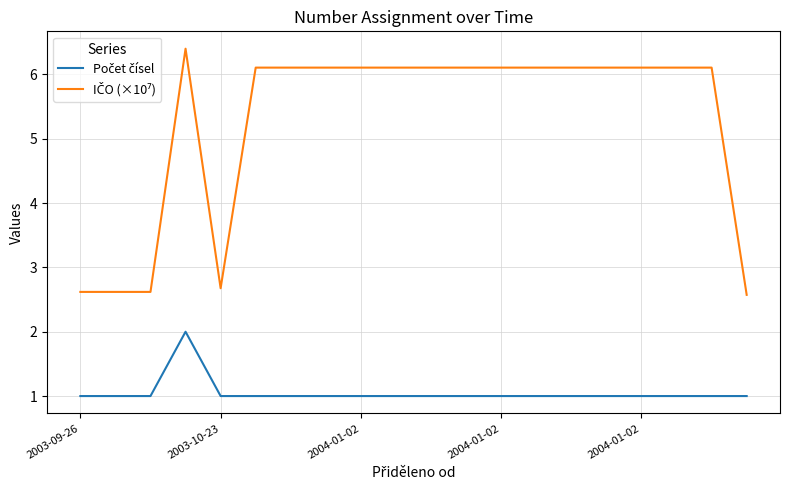

What is the maximum value shown in the chart?

6.4